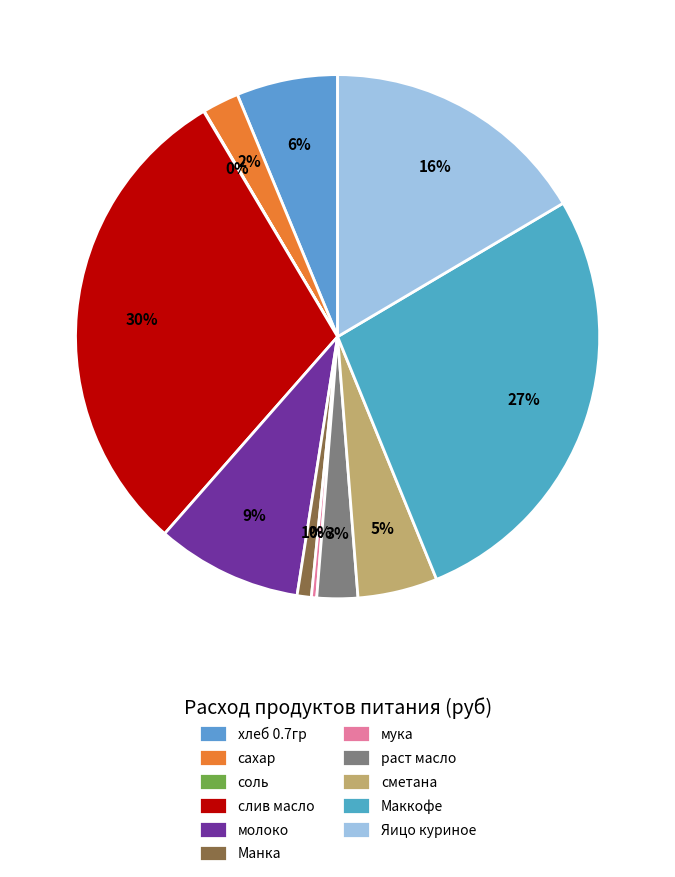

How many segments does this pie chart have?

11